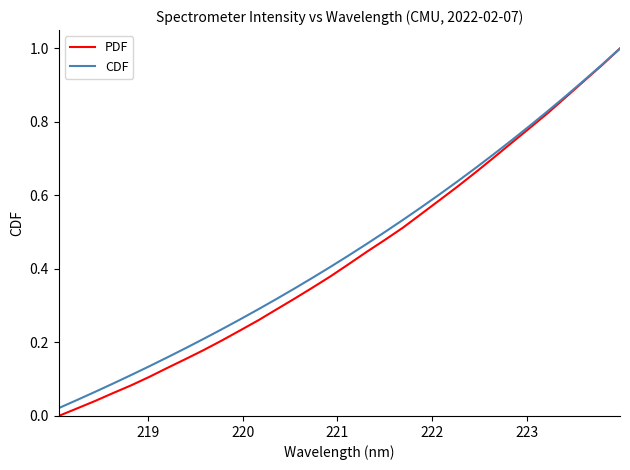

True or false: PDF and CDF intersect in this chart.

False